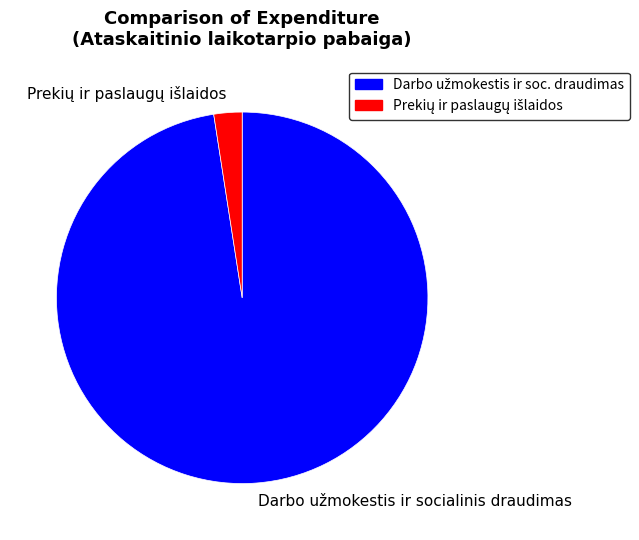

Is there a majority slice in this chart?

Yes